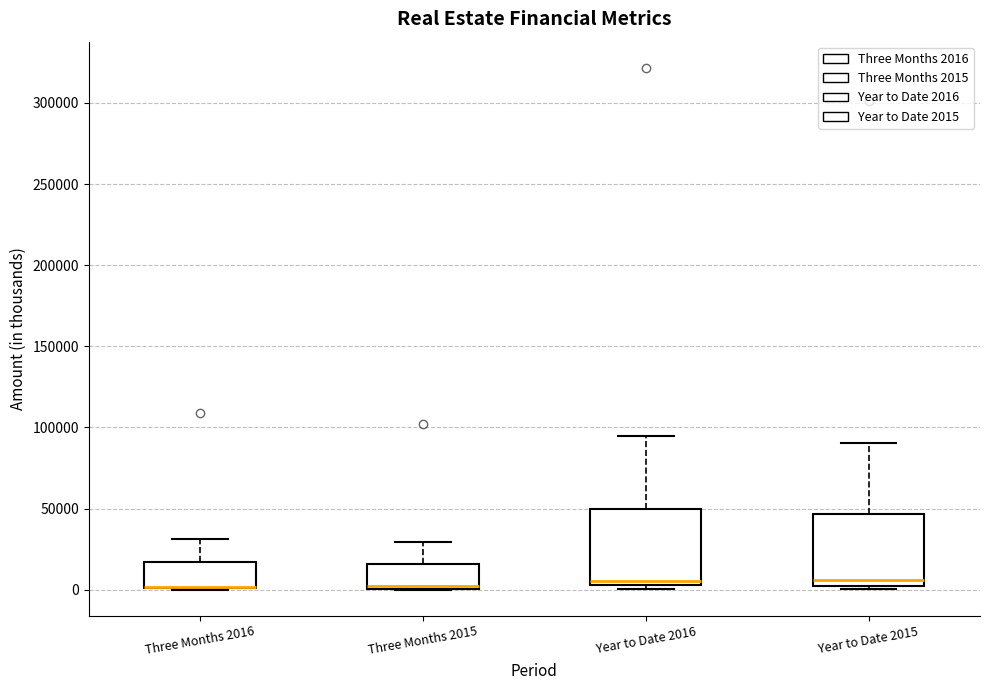

Reading left to right, transcribe this box plot: for each box, give where its median line is, the range the box spans, and where its two whiskers end, as read against the y-axis. The values are not printed on the chart, so give them approximately, as read against the axis.

Three Months 2016: median 0 (drawn on the box's lower edge), box 0 to 15000, whiskers 0 to 30000
Three Months 2015: median 0, box 0 to 15000, whiskers 0 to 30000
Year to Date 2016: median 5000 (just above the box's lower edge), box 5000 to 50000, whiskers 0 to 95000
Year to Date 2015: median 5000 (just above the box's lower edge), box 5000 to 45000, whiskers 0 to 90000